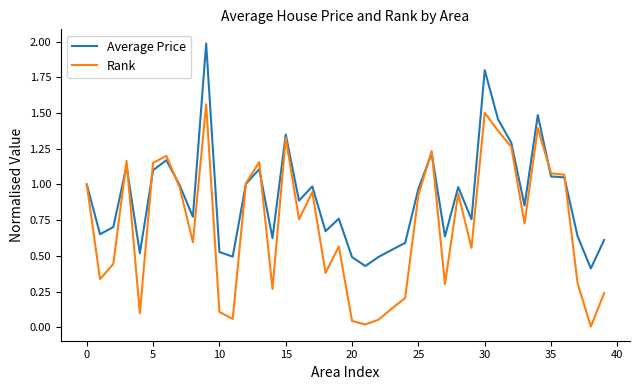

Which series has the largest total across all categories?

Average Price